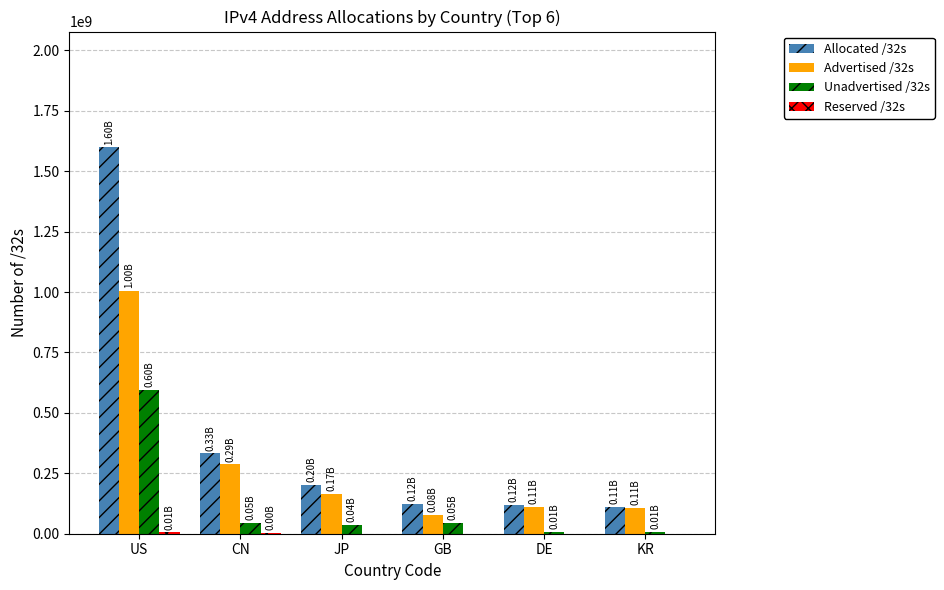

At which category does the chart reach its peak across all series?

US